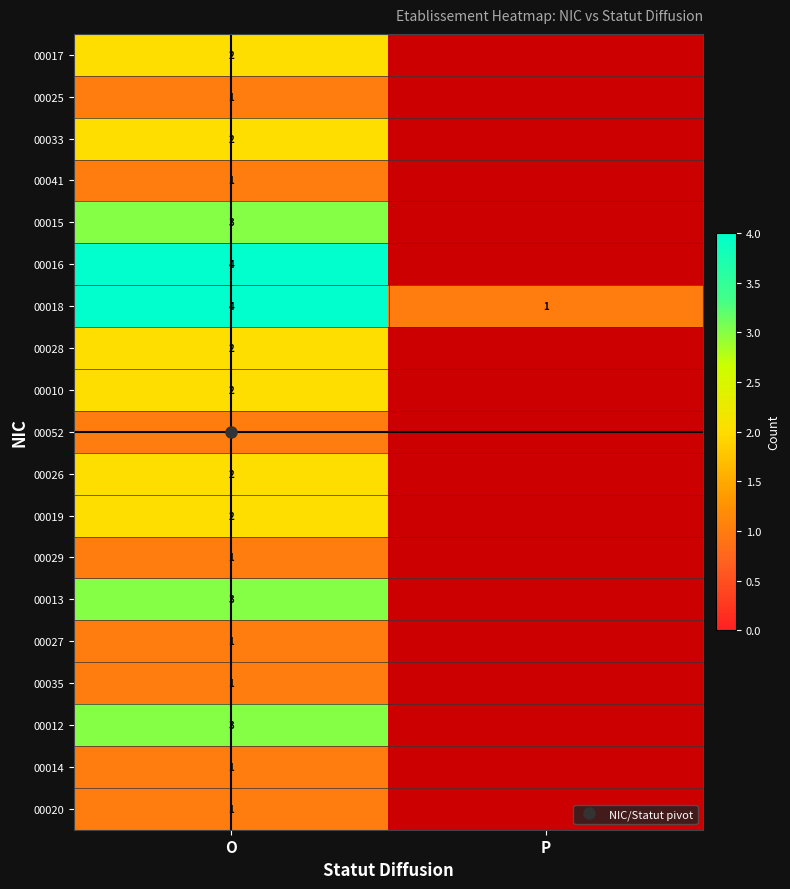

Is the value of 00013 at P greater than the value of 00015 at O?

No